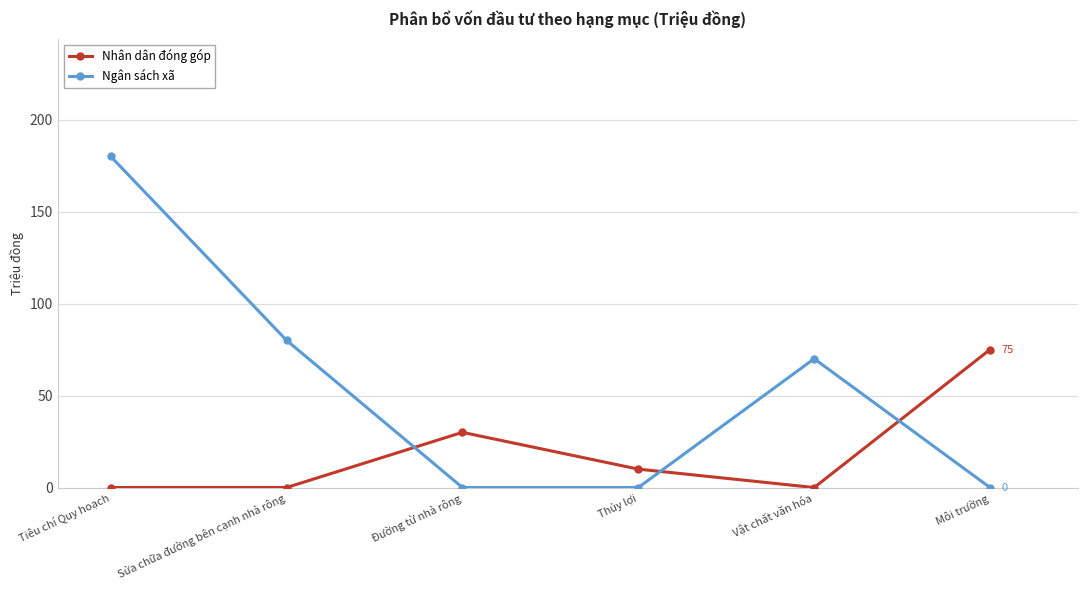

How many values in the Ngân sách xã series are below 70?

3